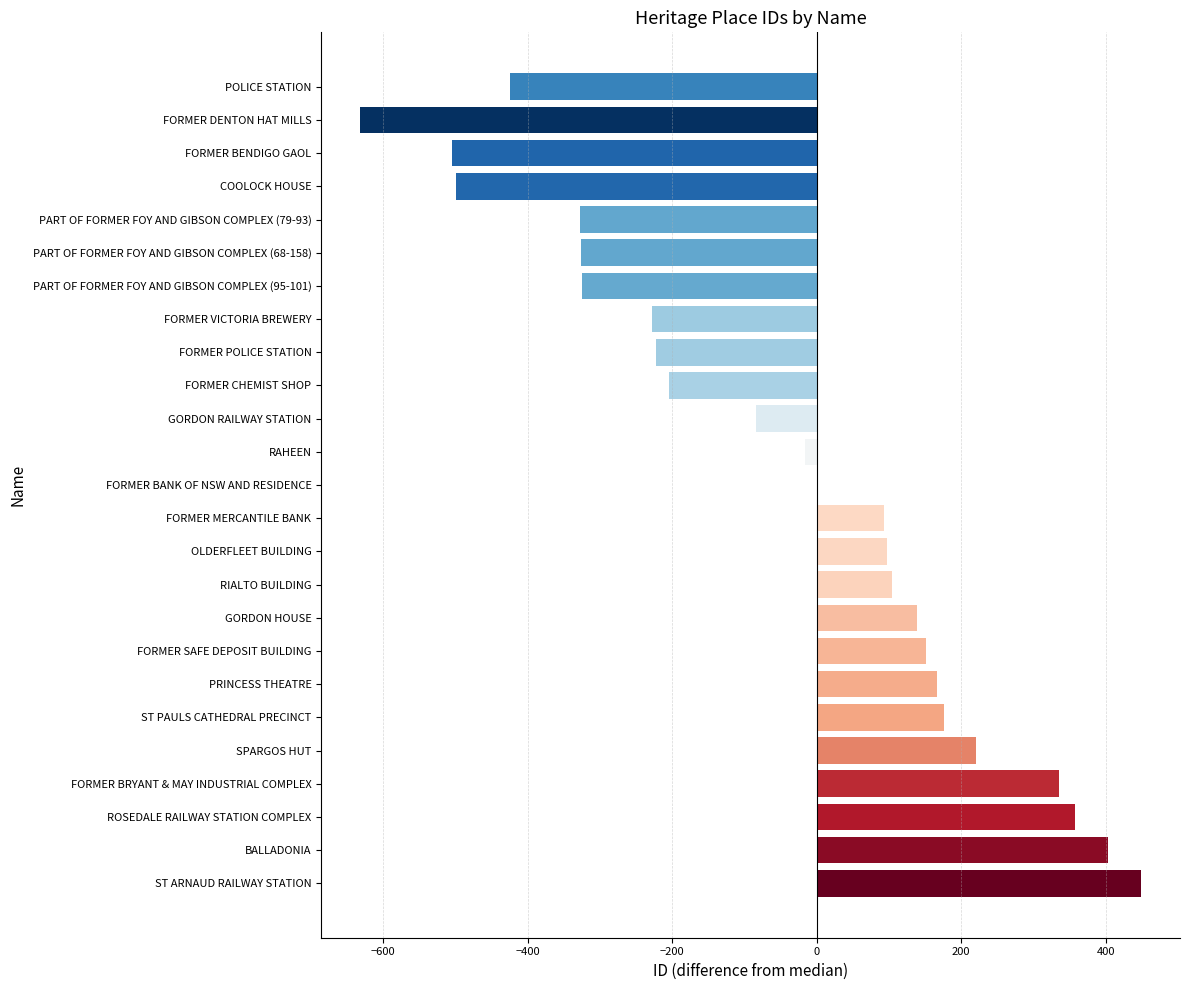

What is the approximate value at FORMER POLICE STATION?

-223